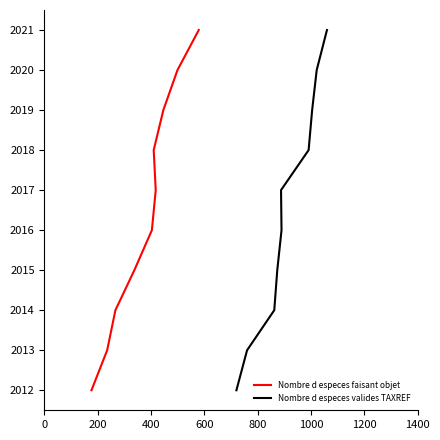

How many values in the Nombre d especes faisant objet series exceed 2017?

4